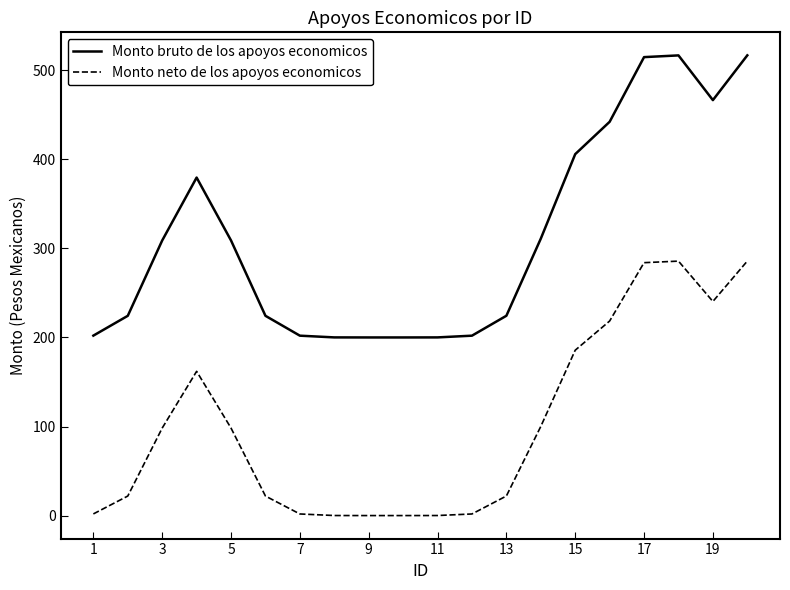

Which series has the largest range (max minus min)?

Monto bruto de los apoyos economicos